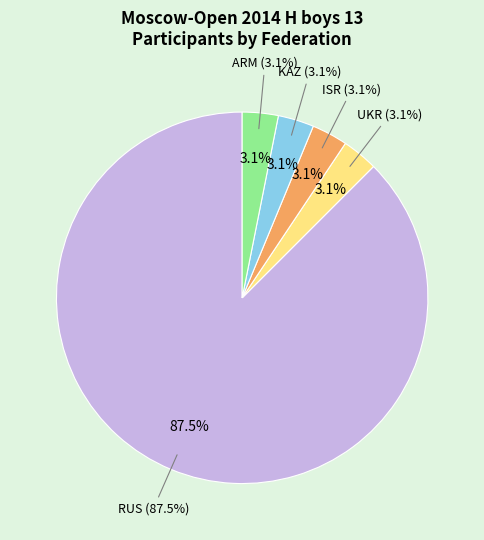

Which slice represents more than half of the pie?

RUS